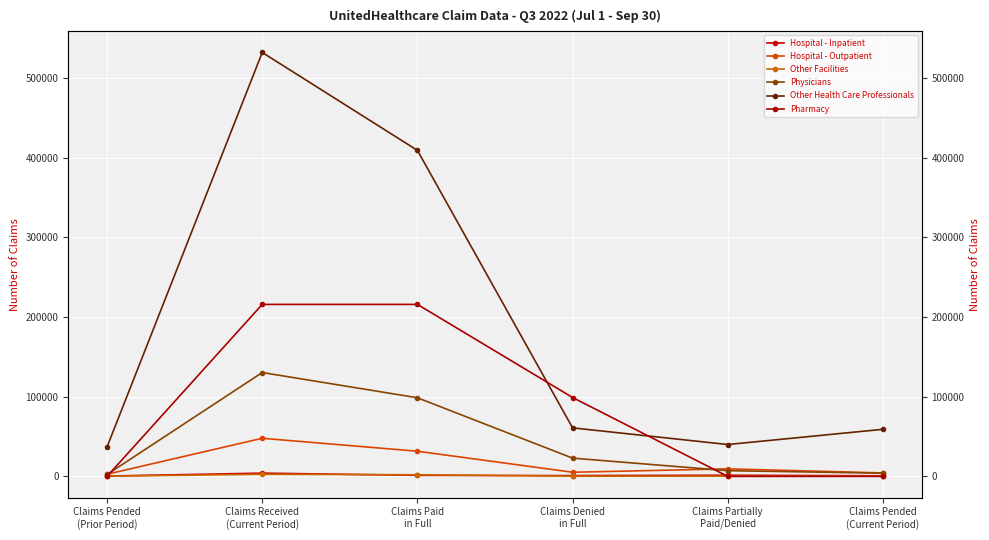

Which series ends up on top after the final intersection of Pharmacy and Hospital - Inpatient?

Hospital - Inpatient